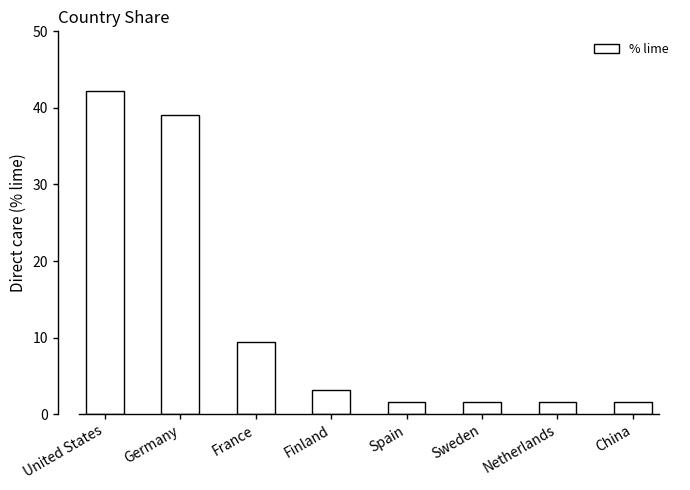

At which label is the value closest to 21?

France